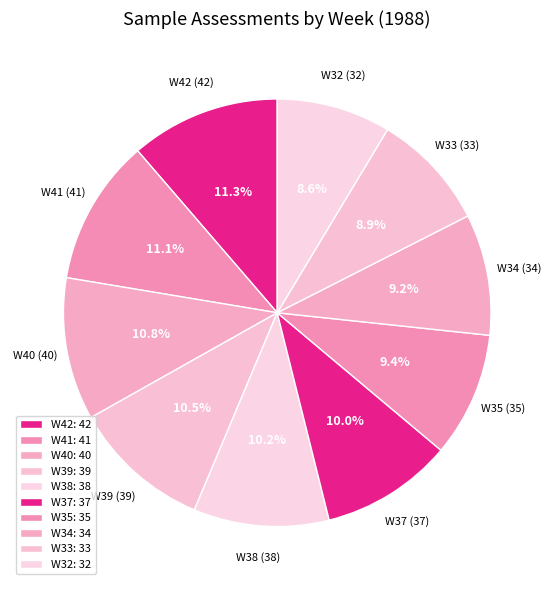

To the nearest percent, what is the difference between the largest and smallest slice percentages?

3%